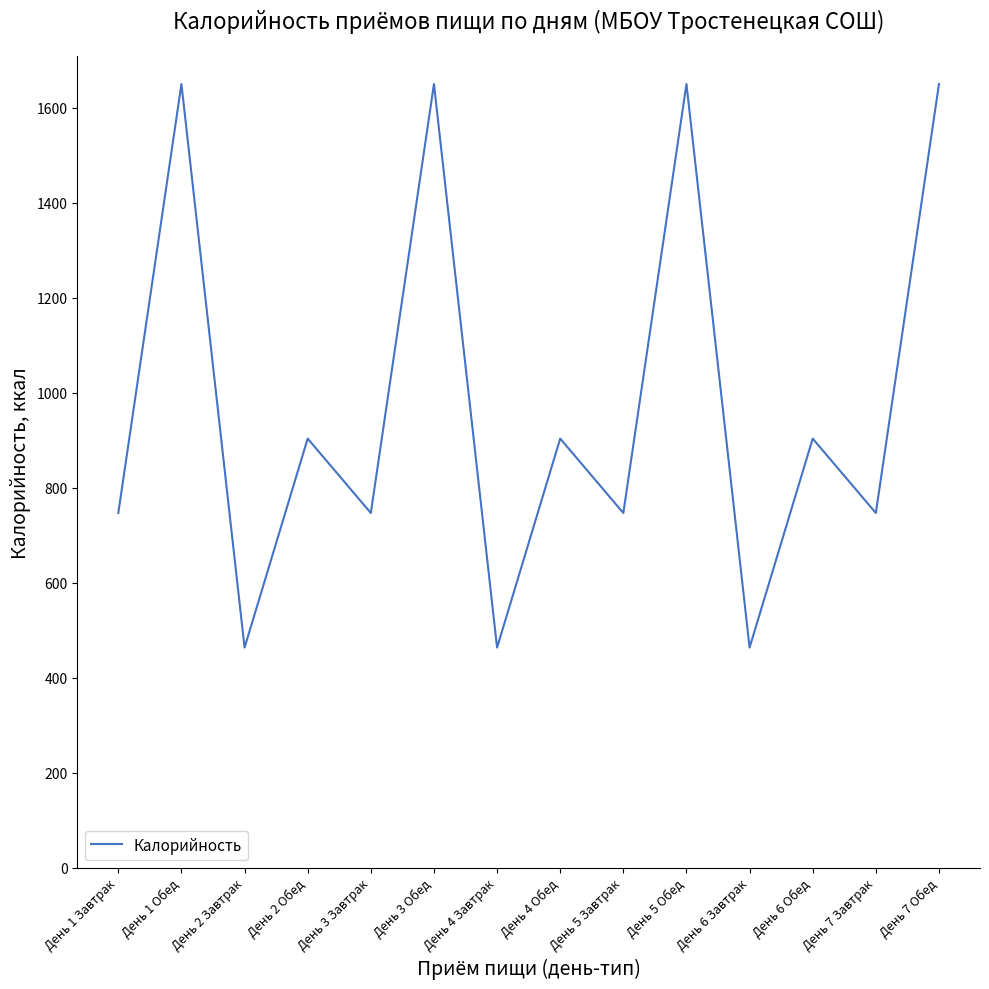

What position from the left is День 1 Завтрак?

1